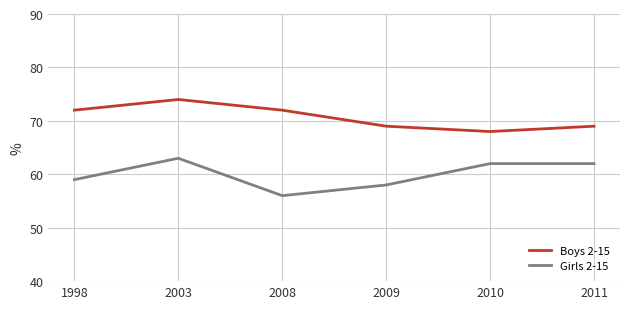

True or false: Girls 2-15 has a value of 62 at 2010.

True